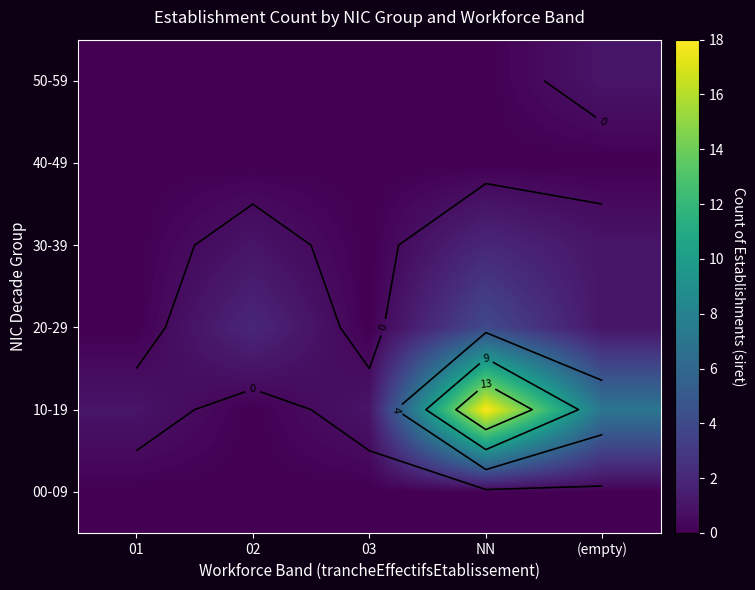

What is the sum of the 20-29 values at 01 and (empty)?

1